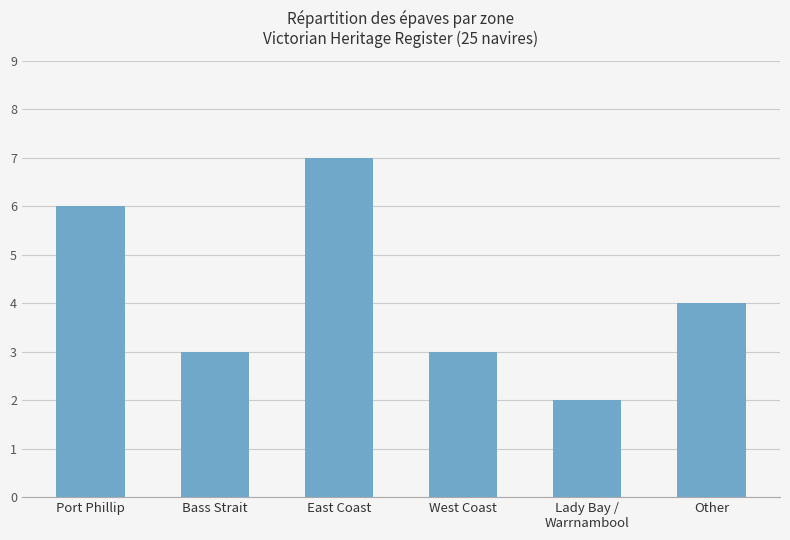

Approximately how many times larger is the value at Port Phillip compared to West Coast?

2.0